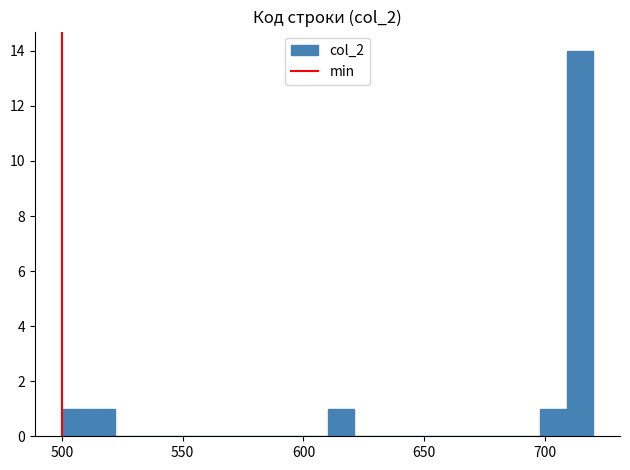

Around what value on the x-axis is the tallest bar? Give the approximate position of its centre, as read against the axis.

715